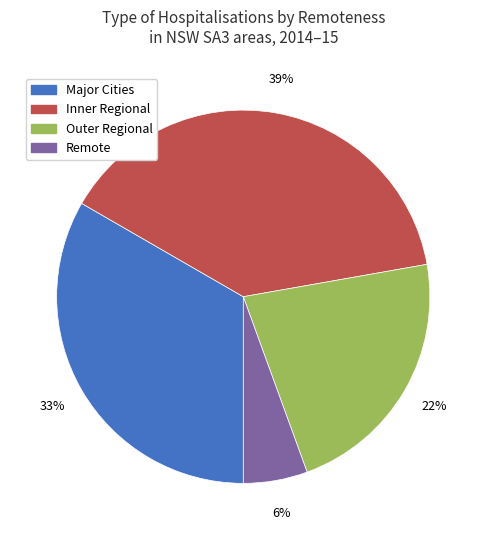

Is there a majority slice in this chart?

No